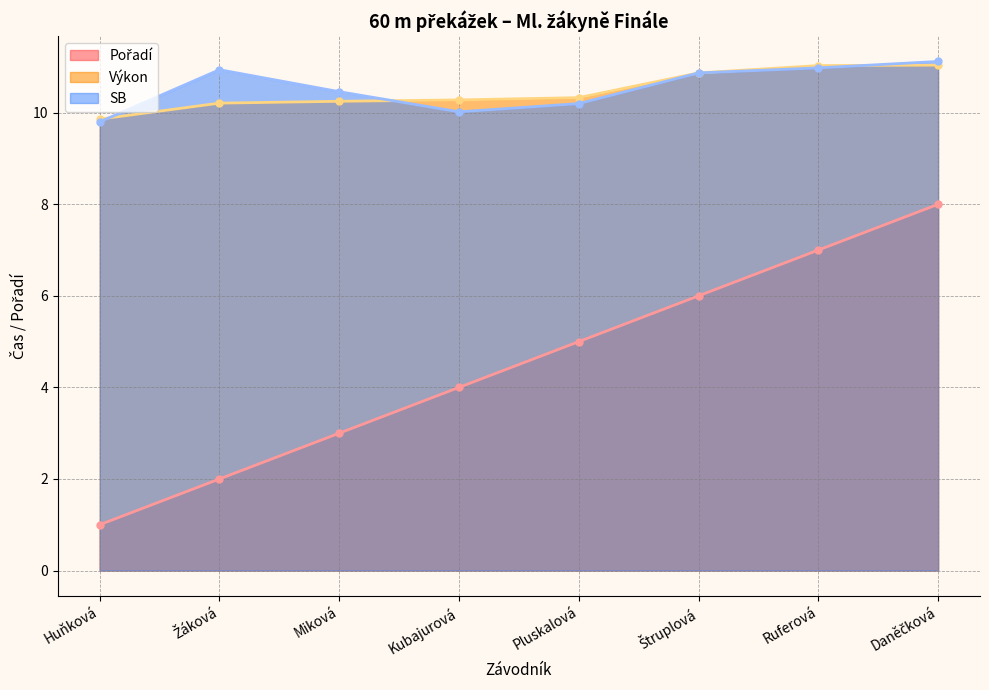

Reading left to right, what are all the values shown in this chart?

Pořadí: Huňková=1.0	Žáková=2.0	Miková=3.0	Kubajurová=4.0	Pluskalová=5.0	Štruplová=6.0	Ruferová=7.0	Daněčková=8.0
Výkon: Huňková=9.9	Žáková=10.2	Miková=10.2	Kubajurová=10.3	Pluskalová=10.3	Štruplová=10.9	Ruferová=11.0	Daněčková=11.0
SB: Huňková=9.8	Žáková=10.9	Miková=10.5	Kubajurová=10.0	Pluskalová=10.2	Štruplová=10.9	Ruferová=11.0	Daněčková=11.1